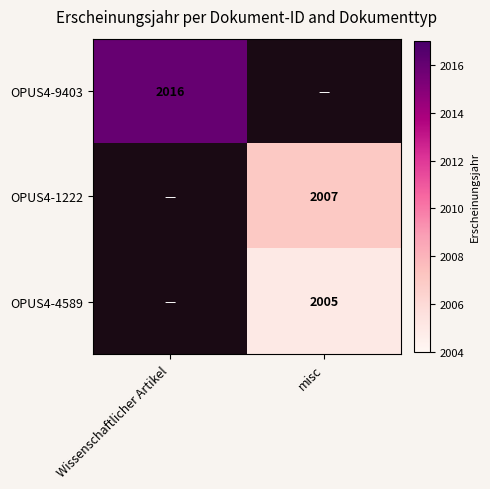

How many categories are shown in the chart?

2